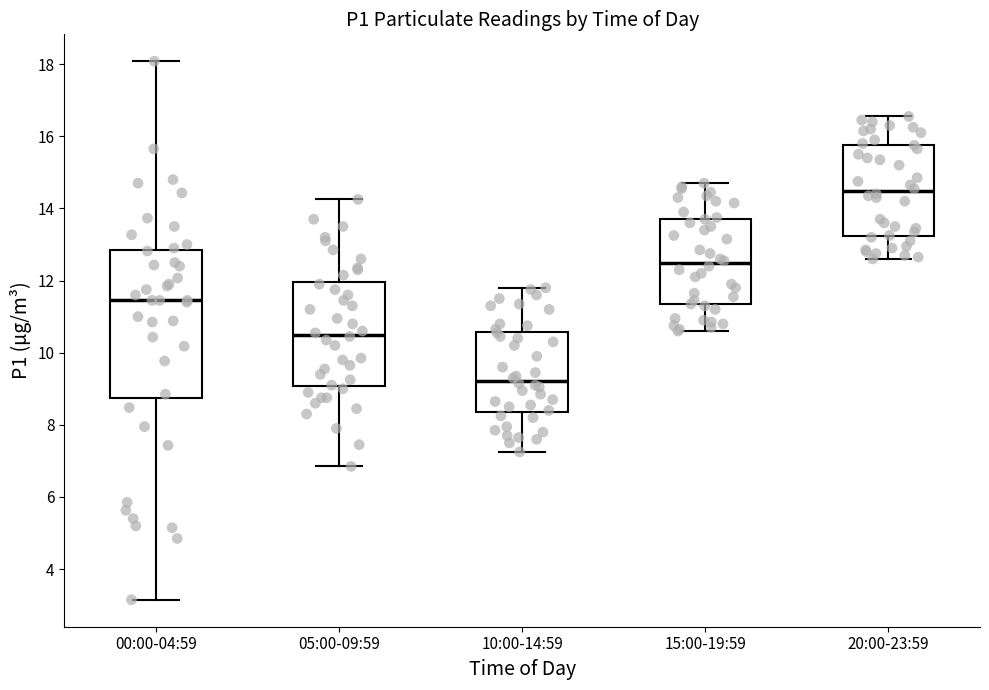

Reading left to right, transcribe this box plot: for each box, give where its median line is, the range the box spans, and where its two whiskers end, as read against the y-axis. The values are not printed on the chart, so give them approximately, as read against the axis.

00:00-04:59: median 11.4, box 8.8 to 12.8, whiskers 3.2 to 18.0
05:00-09:59: median 10.6, box 9.0 to 12.0, whiskers 6.8 to 14.2
10:00-14:59: median 9.2, box 8.4 to 10.6, whiskers 7.2 to 11.8
15:00-19:59: median 12.4, box 11.4 to 13.8, whiskers 10.6 to 14.8
20:00-23:59: median 14.4, box 13.2 to 15.8, whiskers 12.6 to 16.6